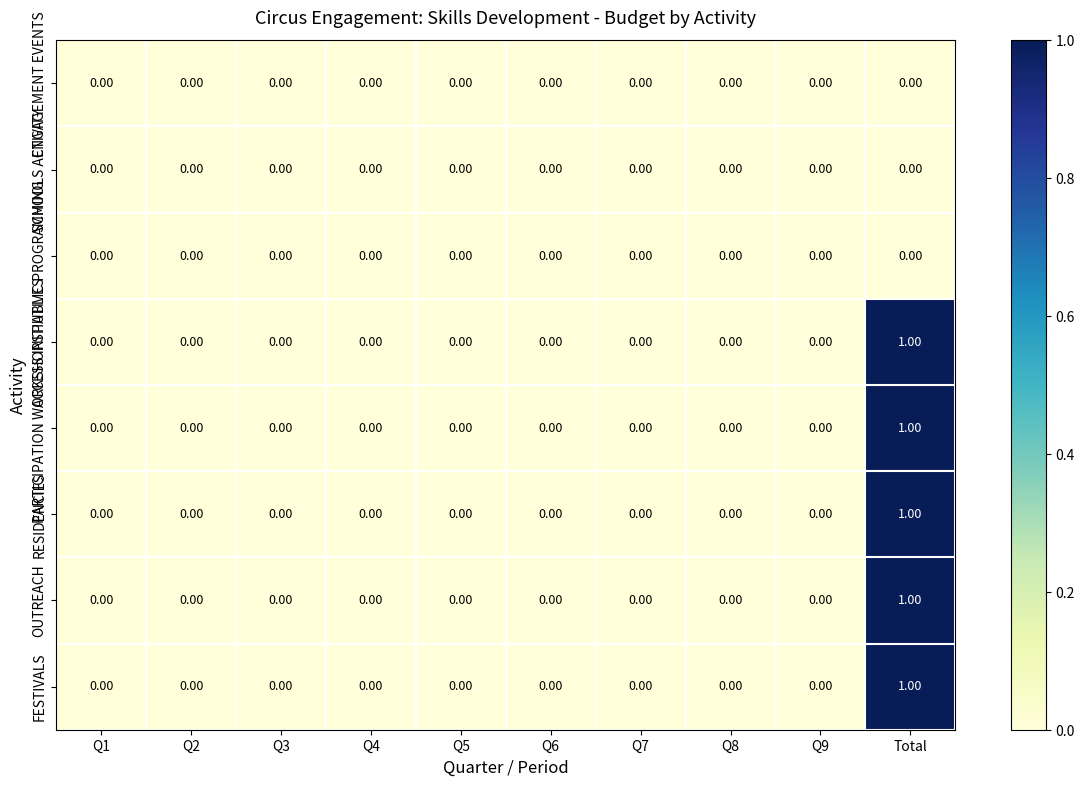

Which label corresponds to the largest value in the chart?

Total